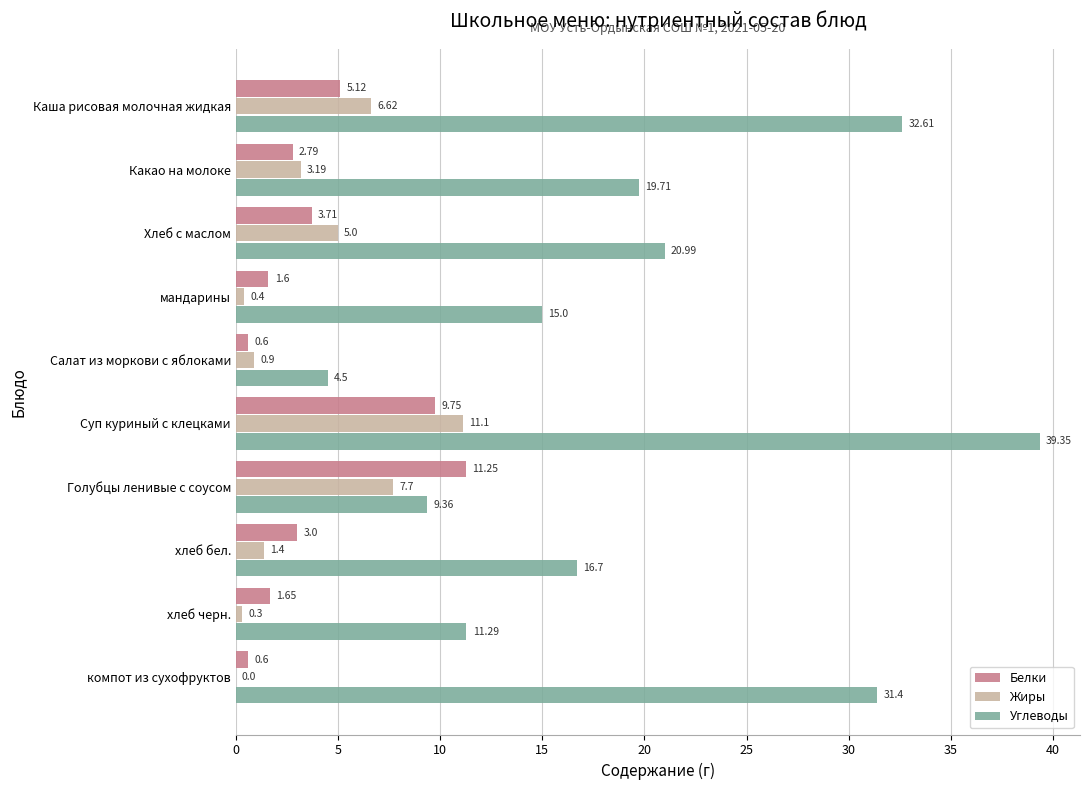

What is the sum of the Белки values at хлеб бел. and Каша рисовая молочная жидкая?

8.1